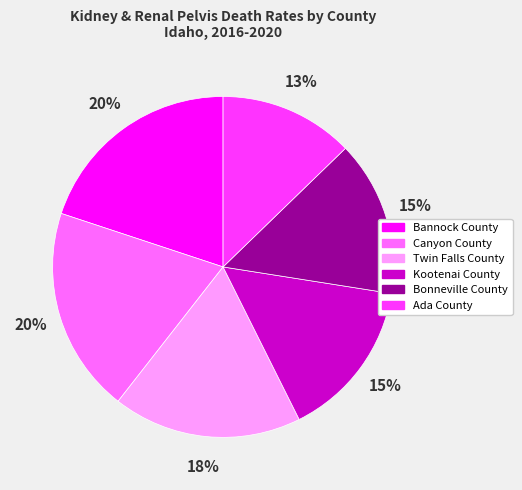

Do Ada County and Twin Falls County together represent more than half of the pie?

No